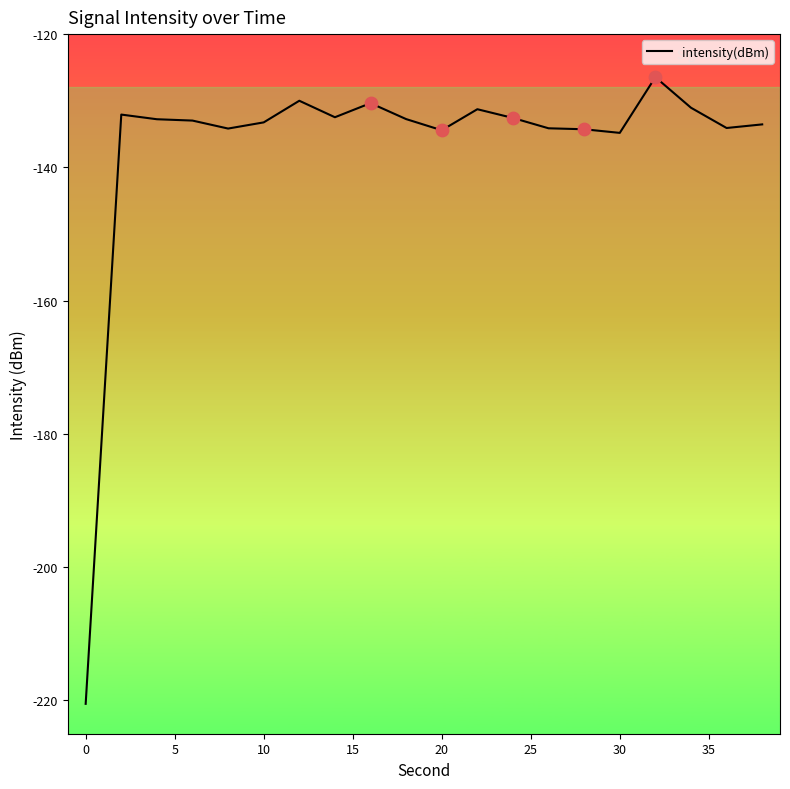

What is the maximum value shown in the chart?

-126.5